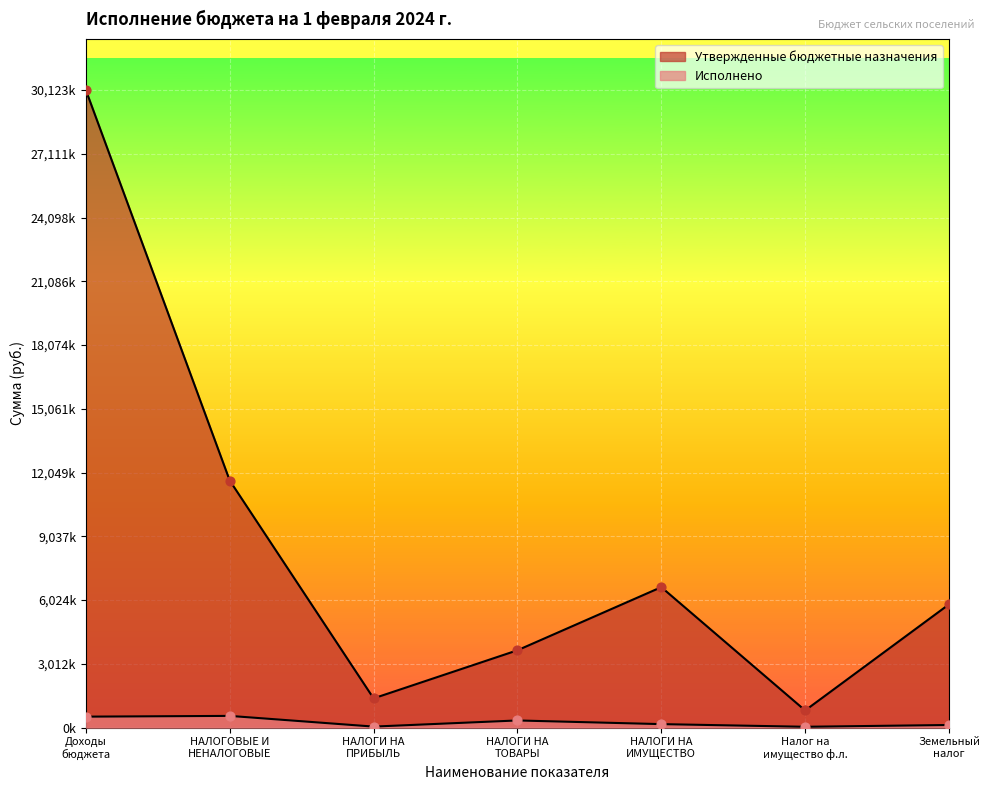

Which series reaches the minimum Y coordinate?

Исполнено